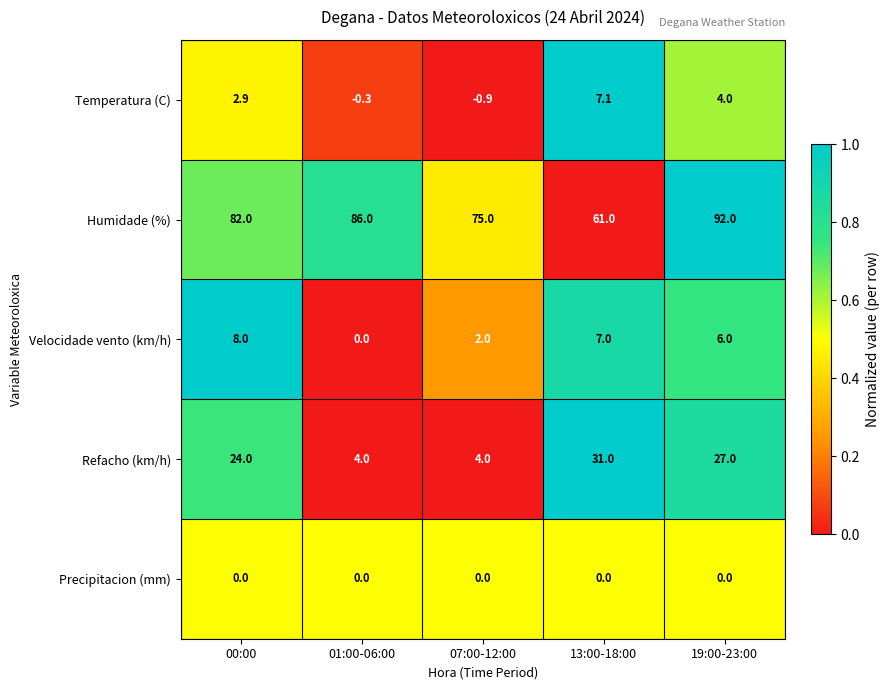

What is the average value of the Humidade (%) series?

79.2